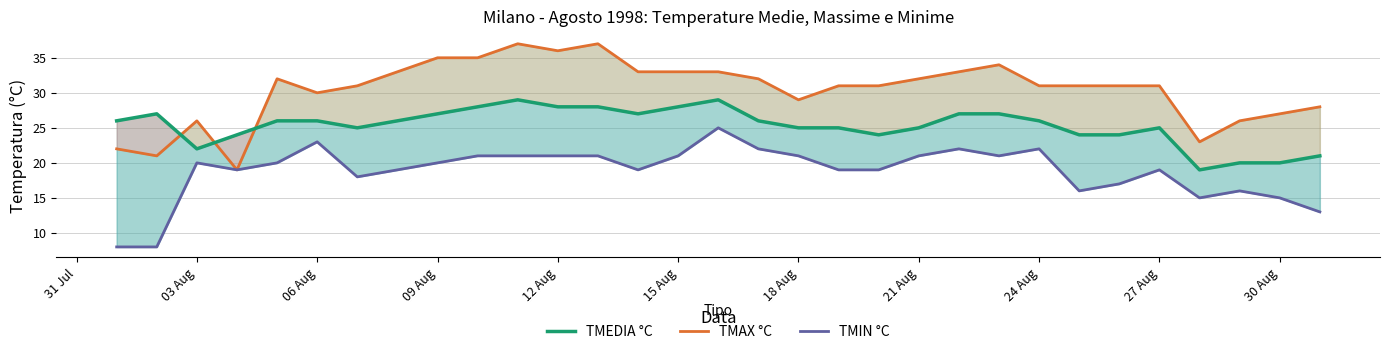

How many lines are shown in the chart?

3